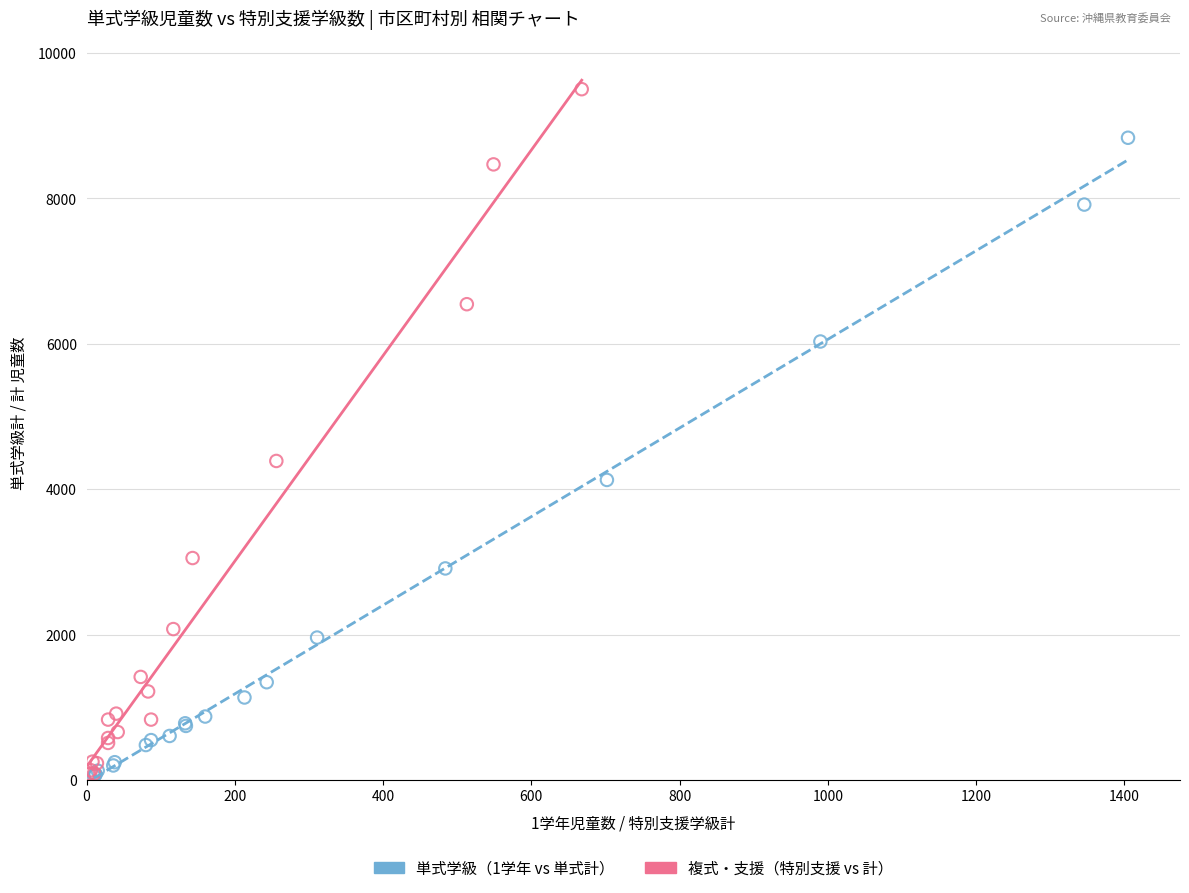

Which series contains the highest Y value?

複式・支援（特別支援 vs 計）